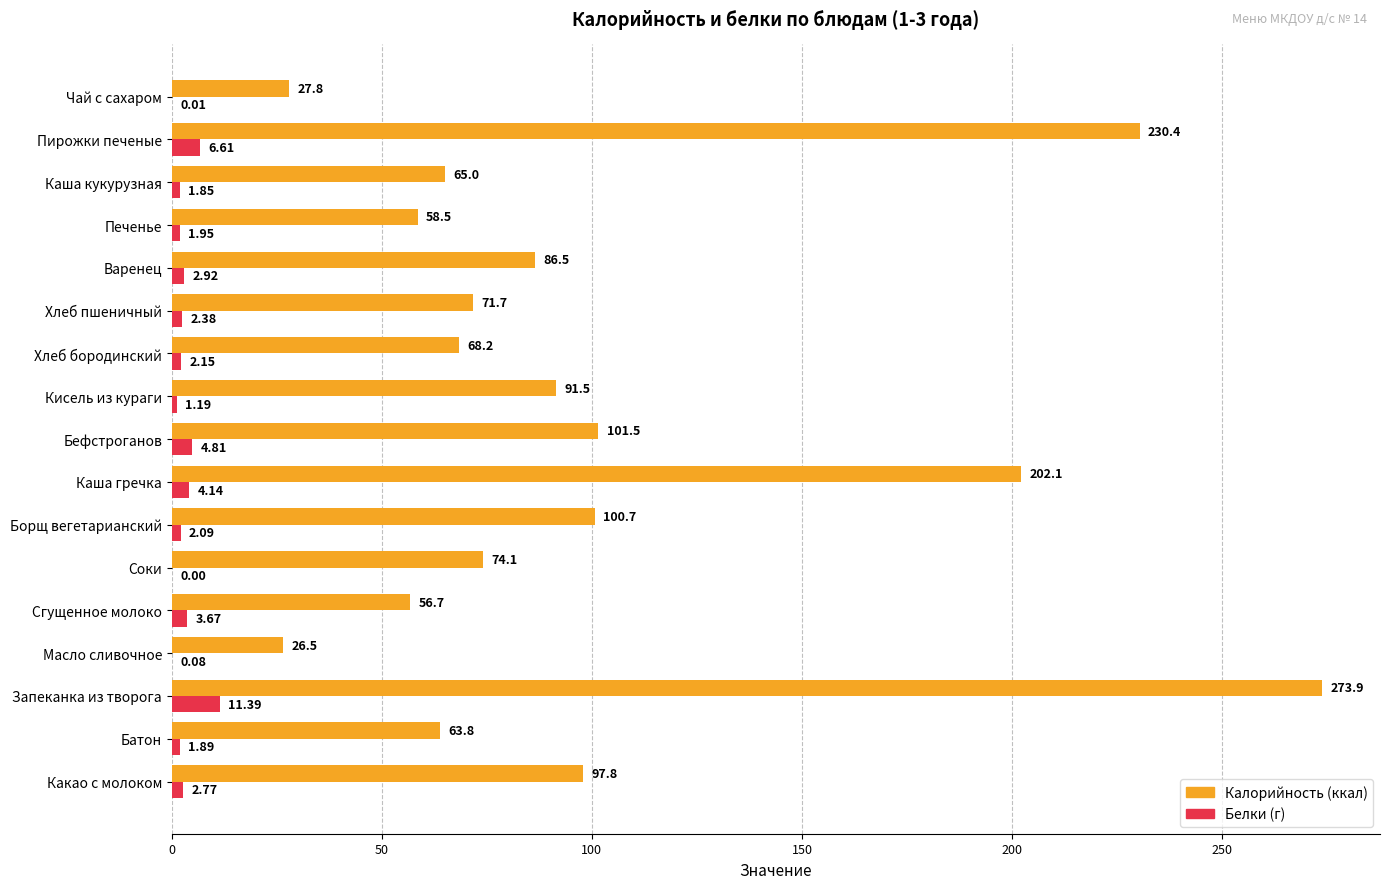

At which category is the sum across all series the highest?

Запеканка из творога